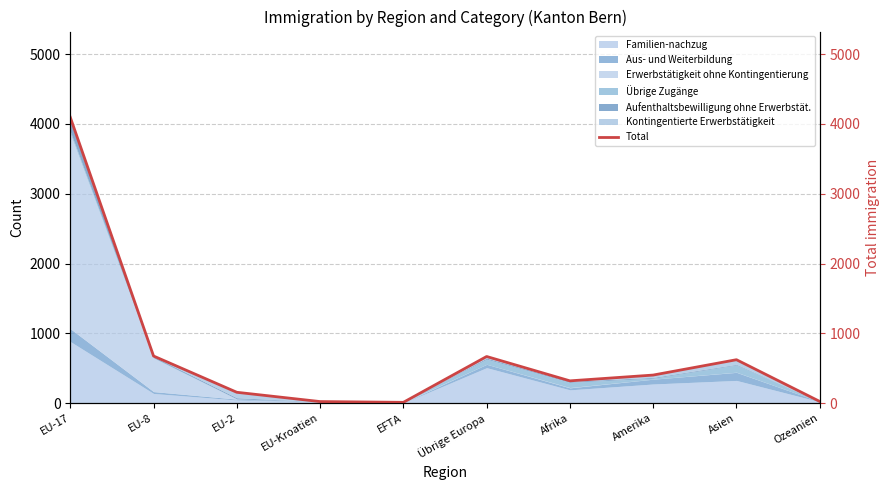

What is the ratio of the value at EU-8 to the value at EU-2?

4.4